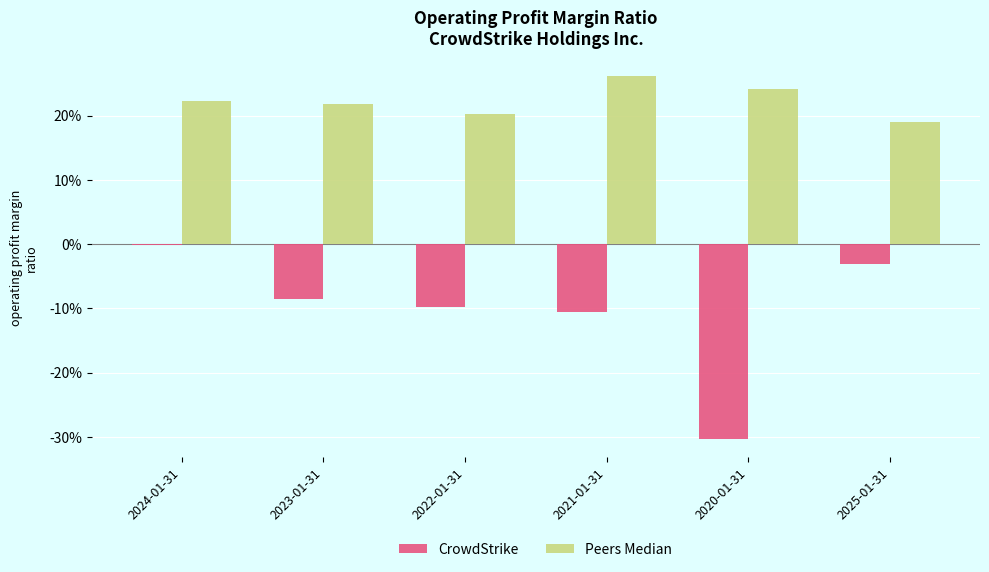

What are all the series names shown in the legend?

CrowdStrike, Peers Median